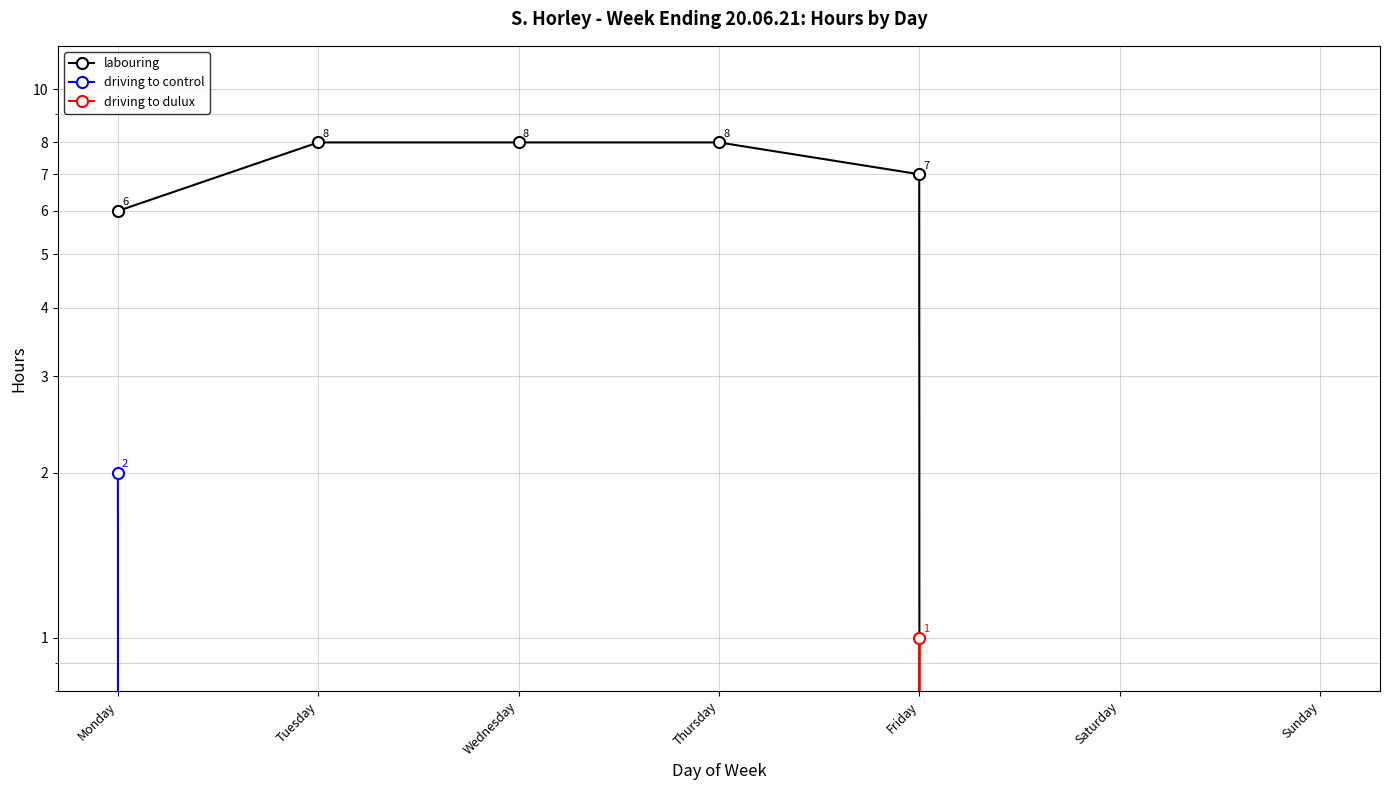

Does the chart have visible grid lines?

Yes